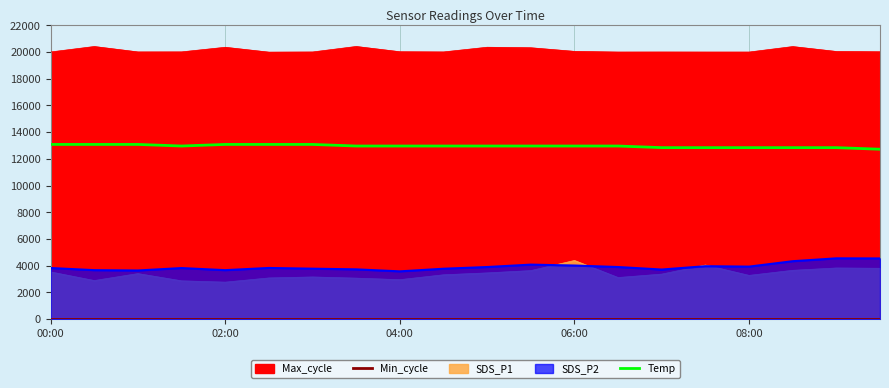

The value of Min_cycle at 5 is 22. True or false?

True